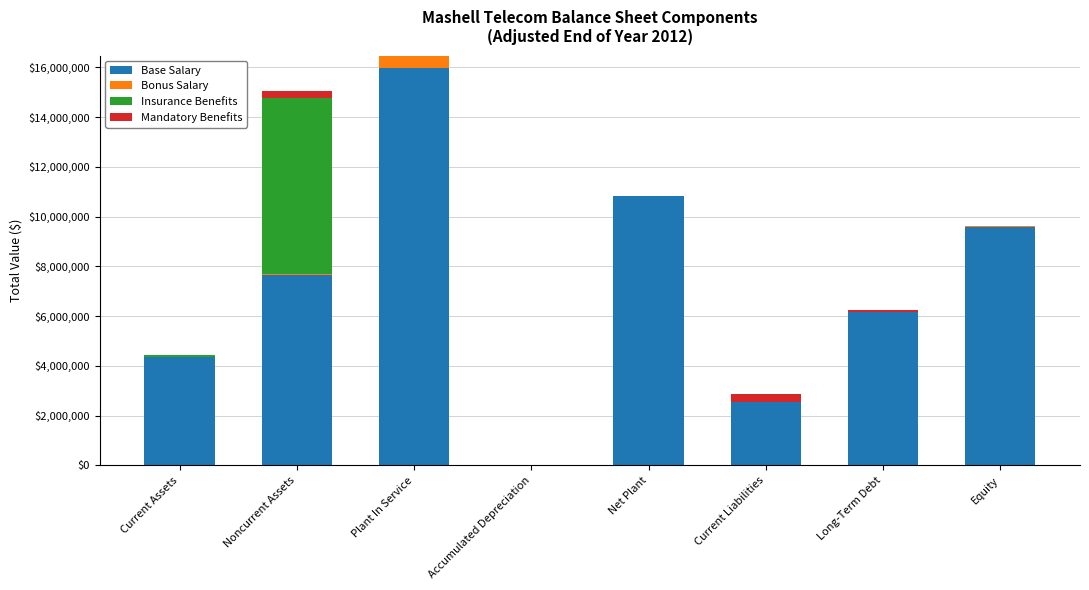

Which category has the highest value in the Base Salary series?

Plant In Service